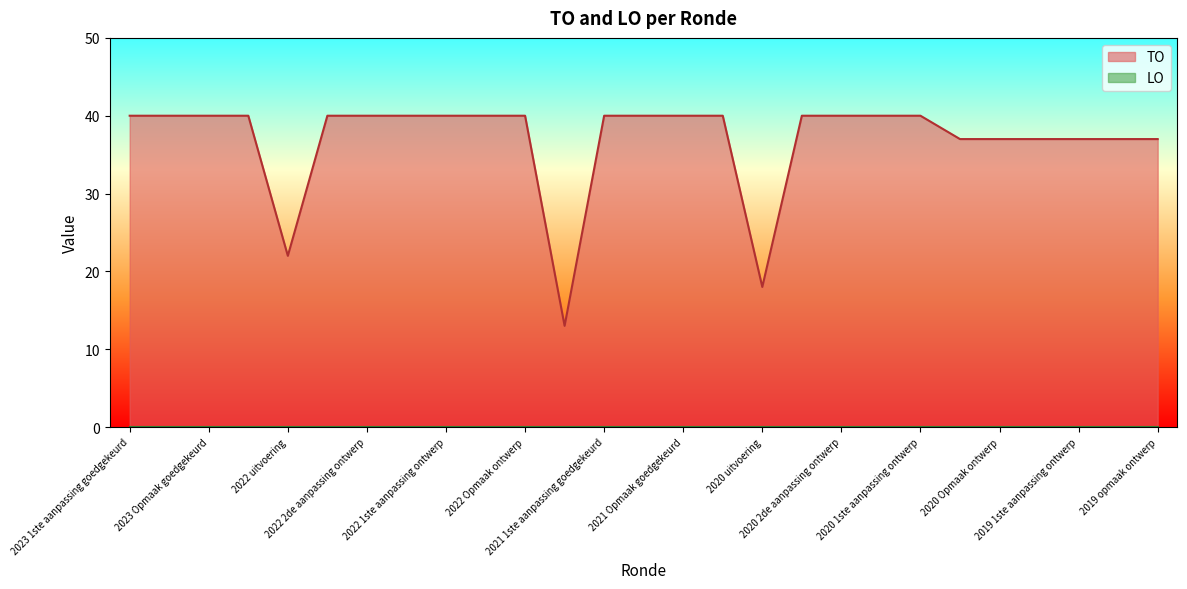

Approximately how many times larger is the value at 2020 uitvoering compared to 2023 Opmaak goedgekeurd?

0.5